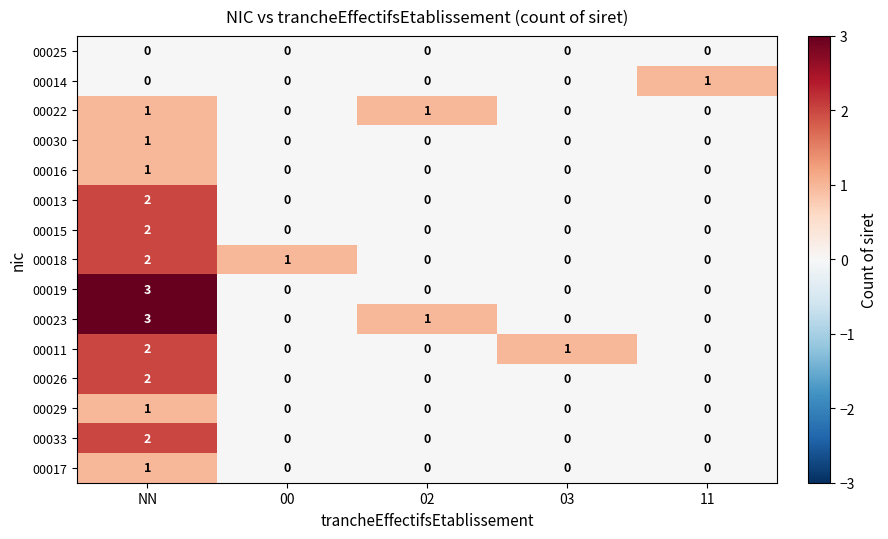

Which series has the largest total across all categories?

00023